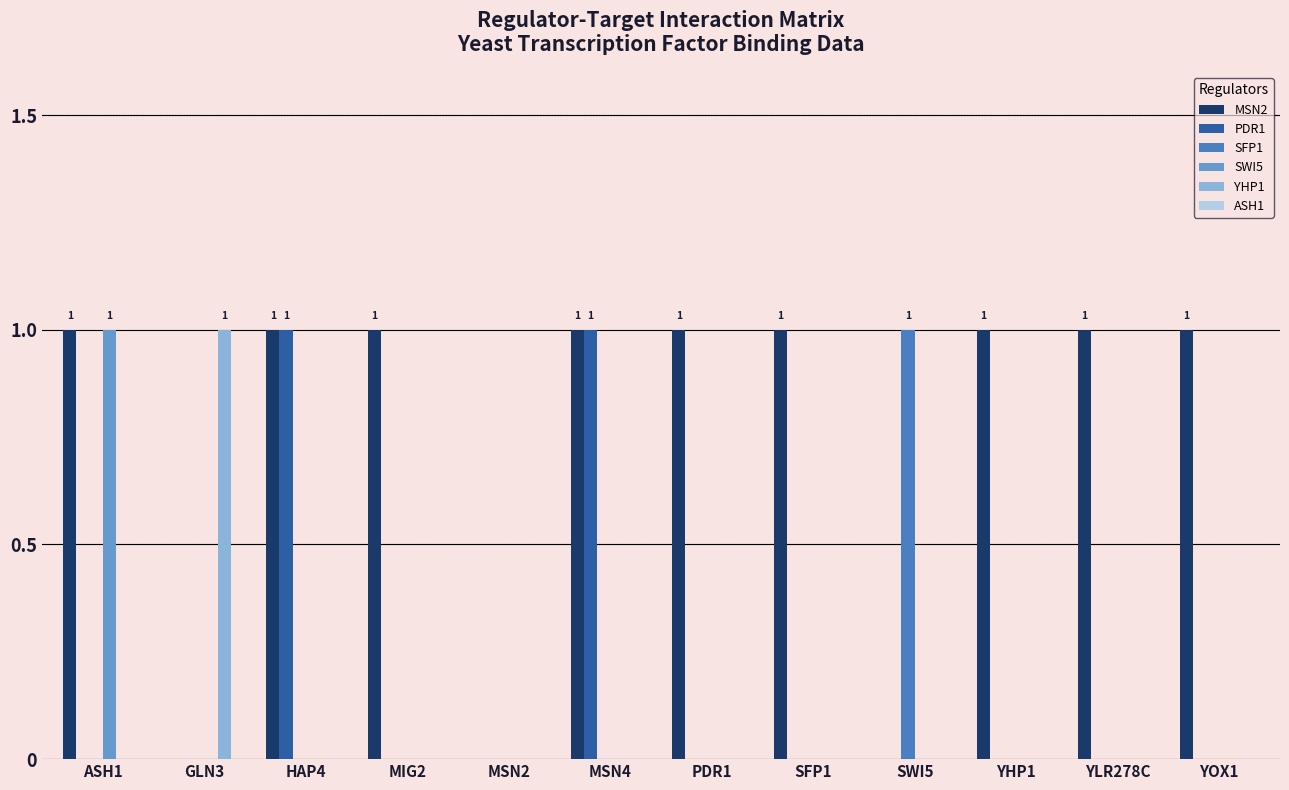

Count the number of categories in the chart.

12